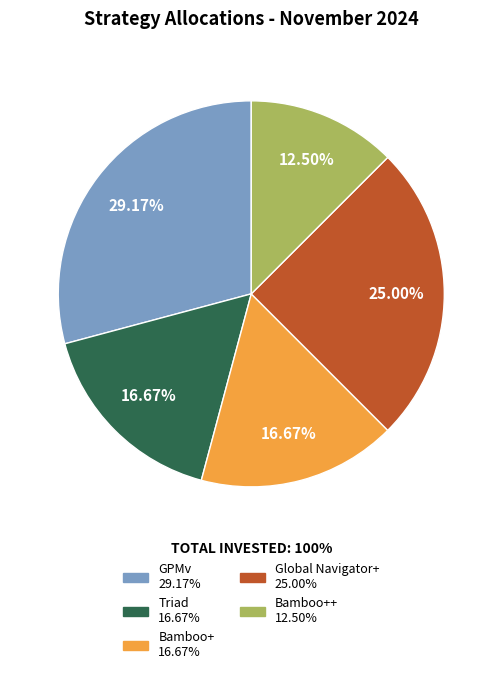

Is there any slice that represents more than half of the pie?

No